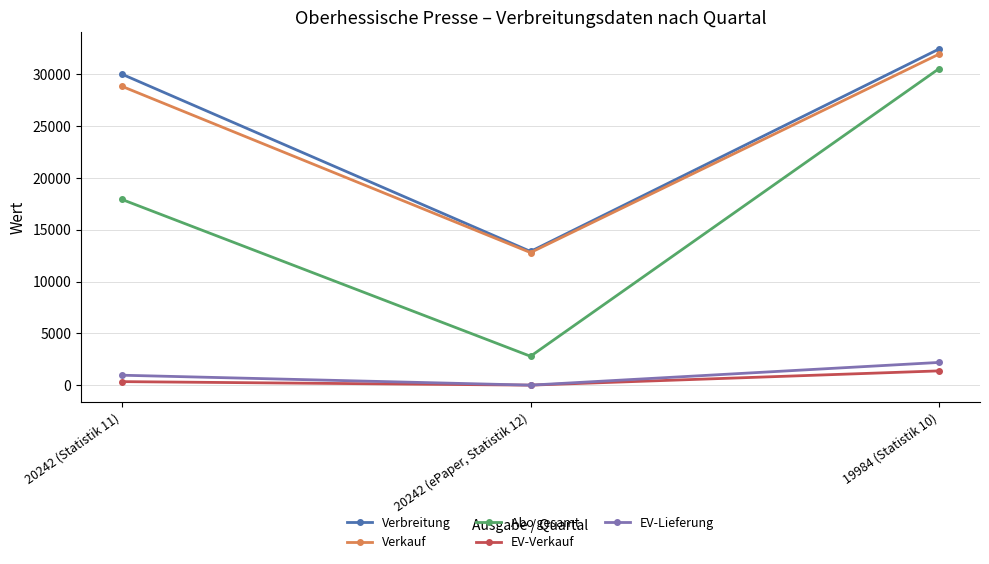

How many lines are shown in the chart?

5